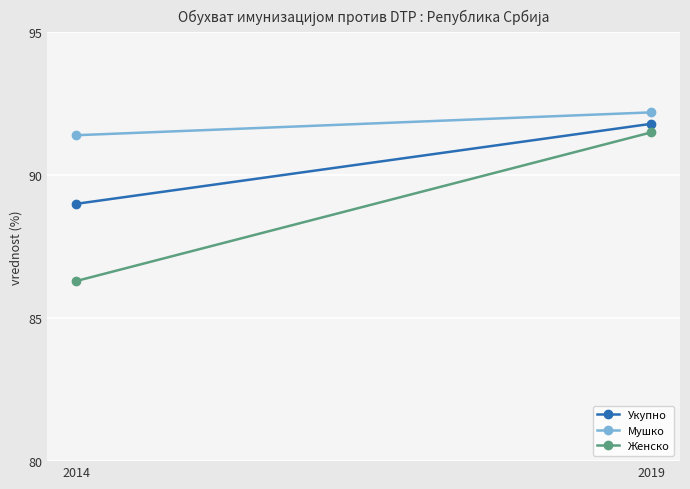

Between 2019 and 2014, which is larger?

2019